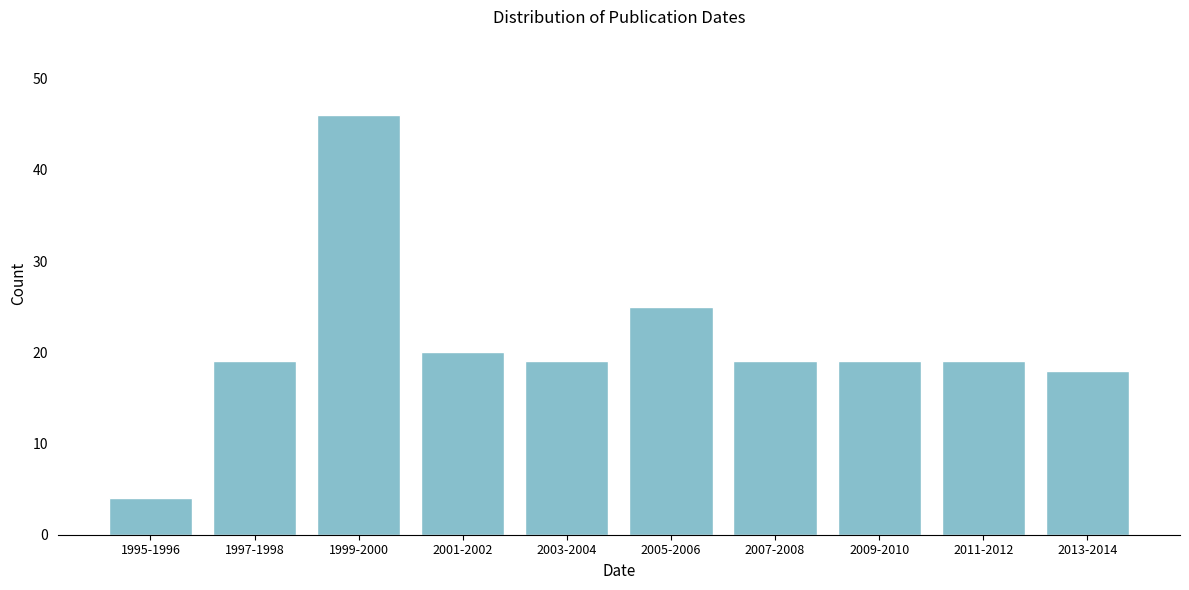

Reading left to right, transcribe all the data shown in this chart.

4	19	46	20	19	25	19	19	19	18